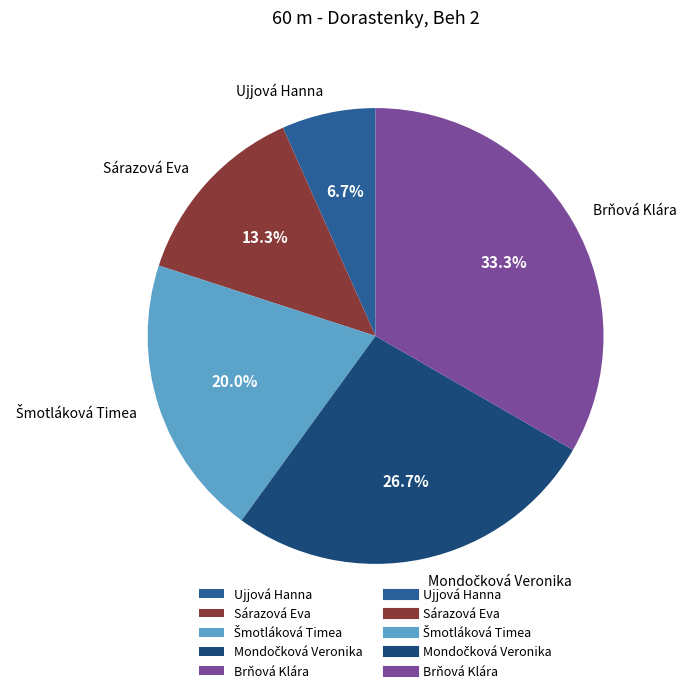

Which has a higher value, Ujjová Hanna or Sárazová Eva?

Sárazová Eva